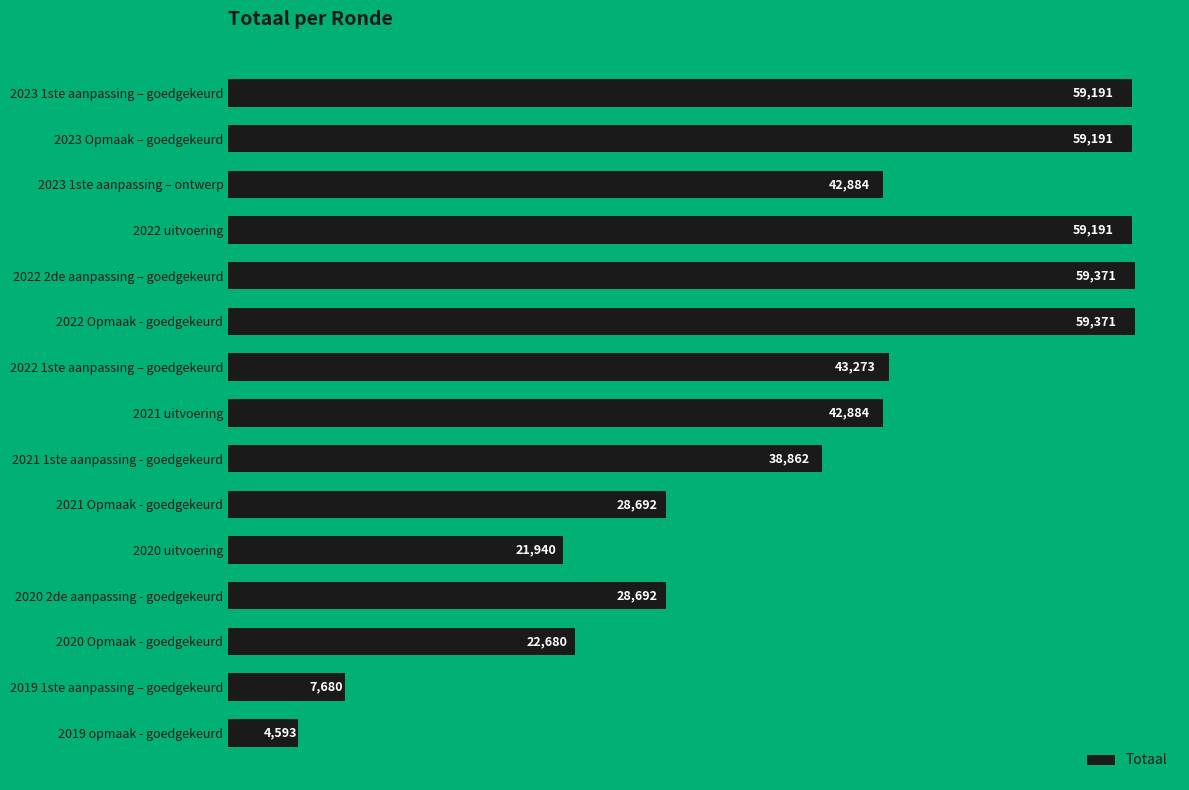

Between 2023 1ste aanpassing – ontwerp and 2023 Opmaak – goedgekeurd, which is larger?

2023 Opmaak – goedgekeurd